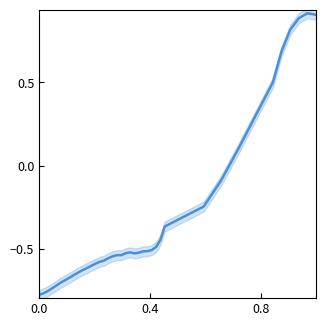

What is the difference between the maximum and minimum values?

1.7